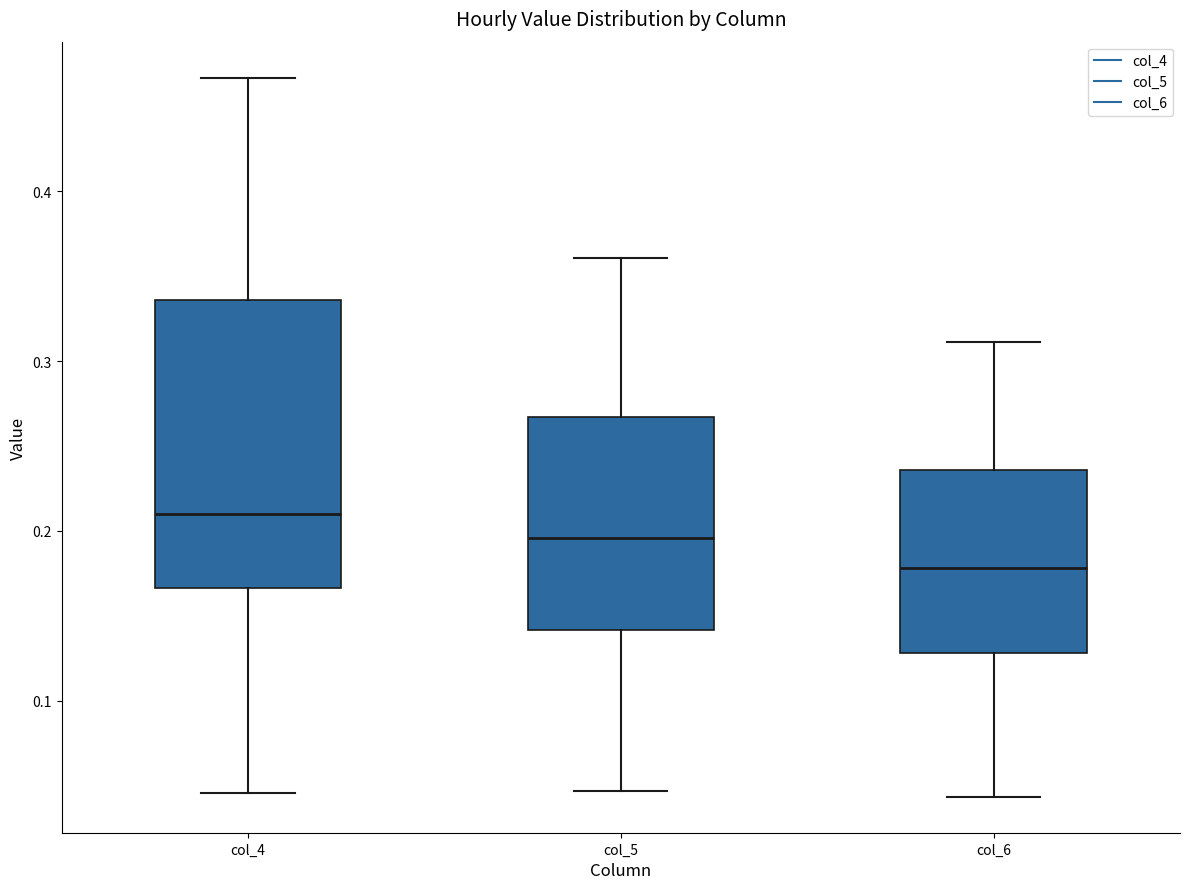

Which box's median line is the lowest?

col_6